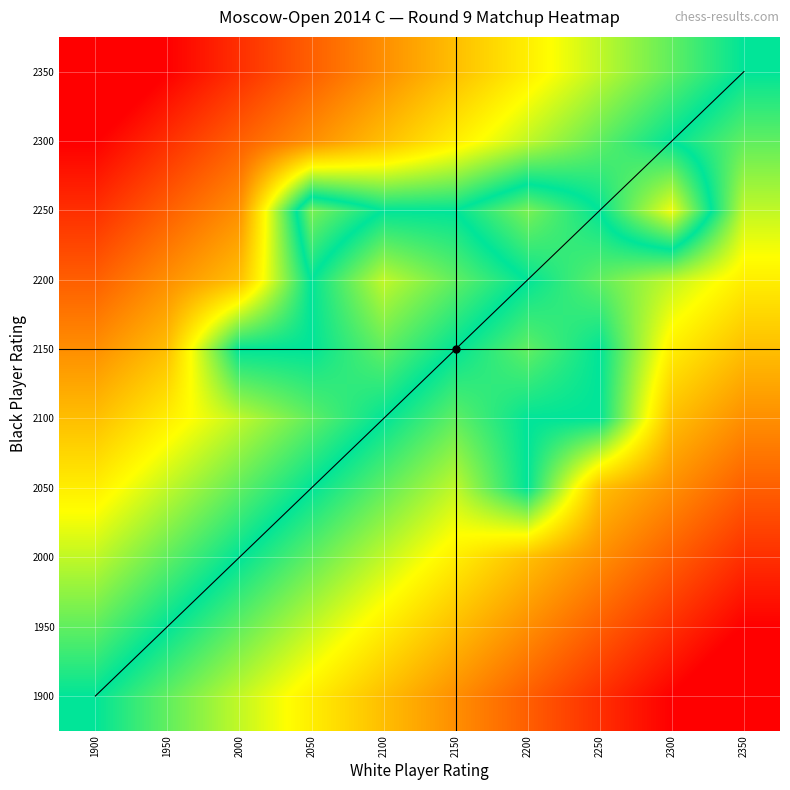

What is the difference between the highest and lowest values at 2050?

9.0